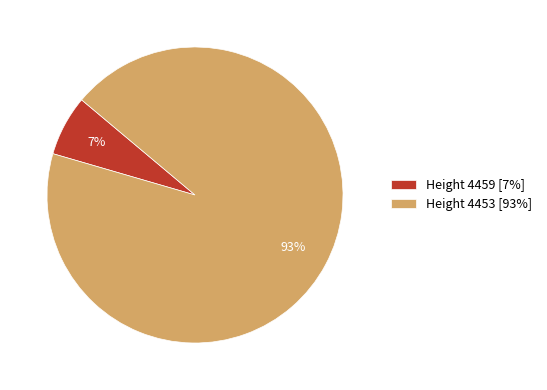

Between Height 4459 [7%] and Height 4453 [93%], which is larger?

Height 4453 [93%]